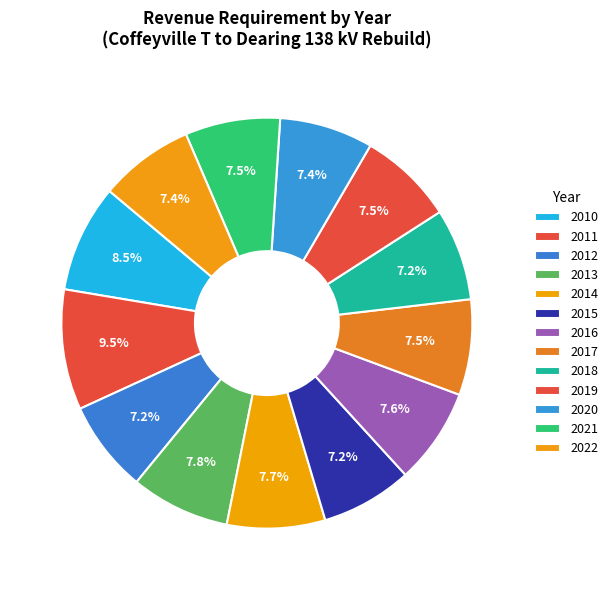

Is it true that 2010 is 2% of the pie?

False